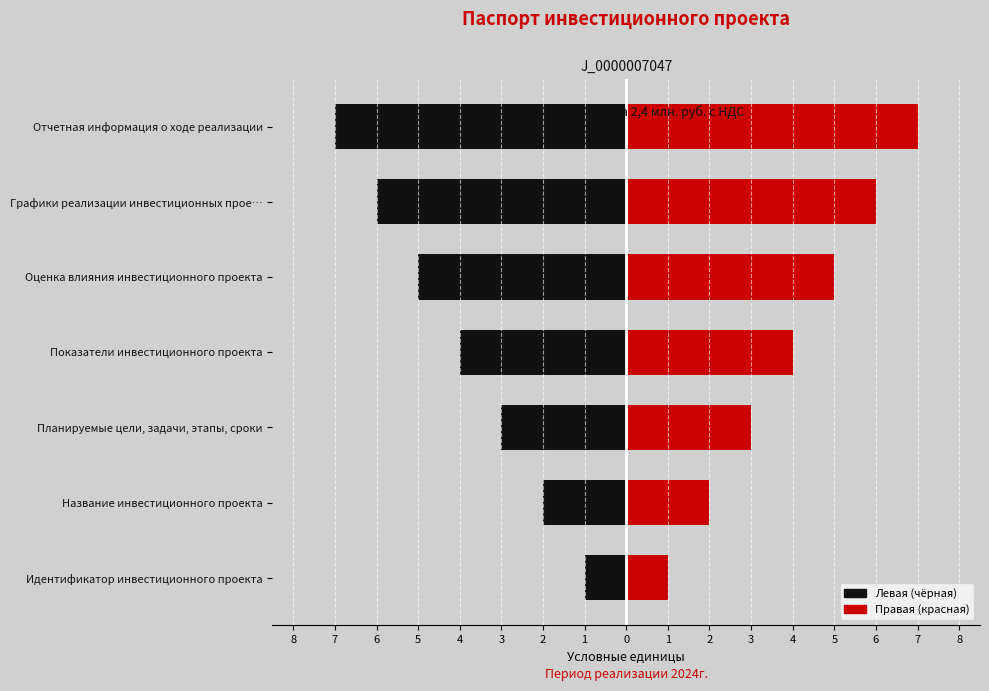

What is the lowest value of the Правая (красная) series?

1